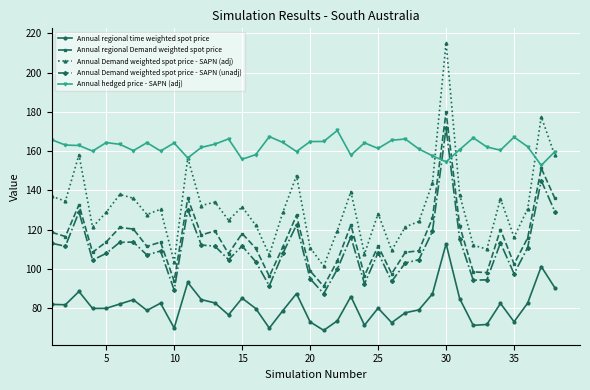

Which series has the widest spread of values?

Annual Demand weighted spot price - SAPN (adj)